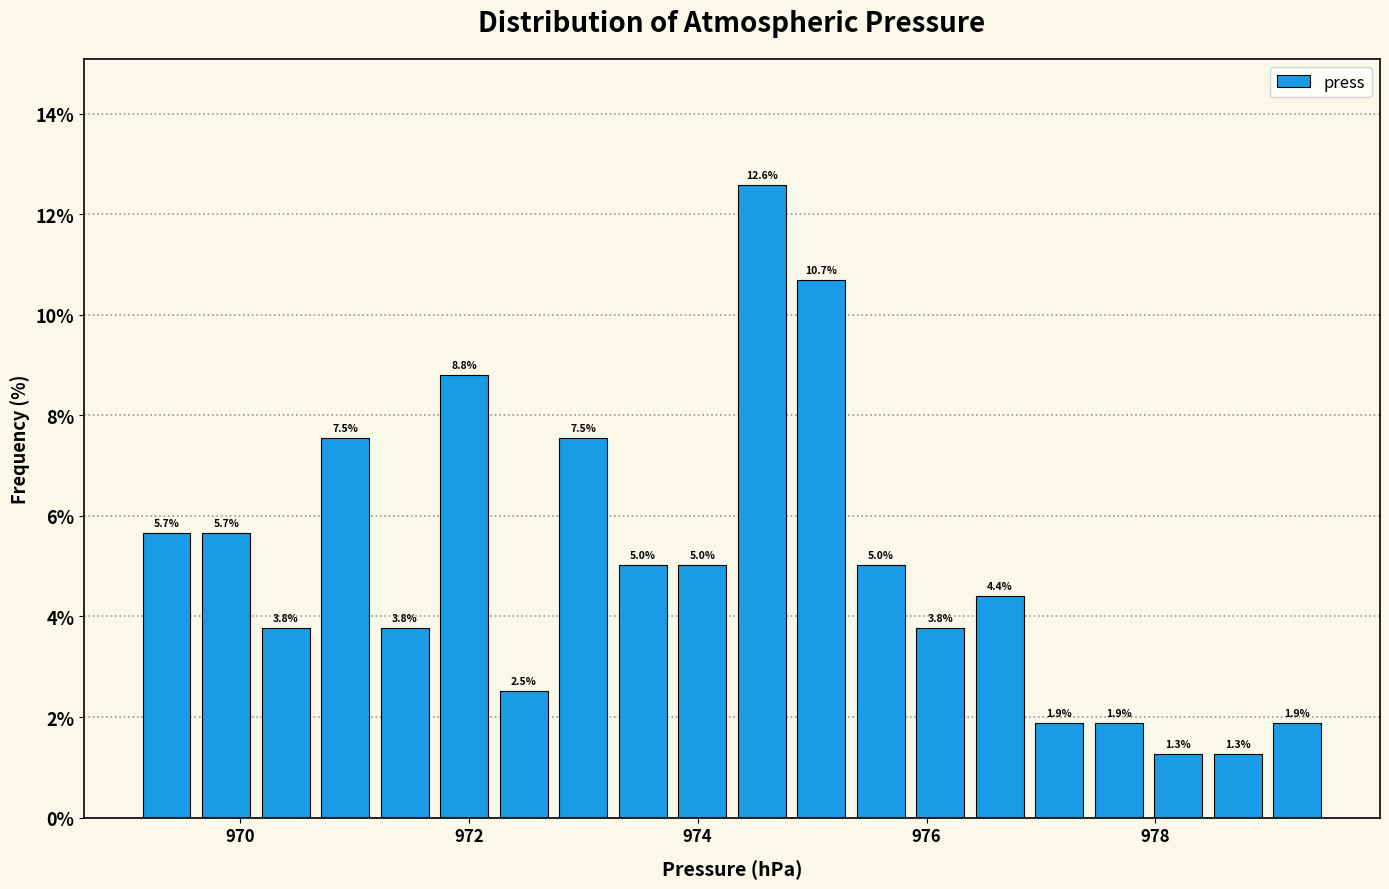

Read against the x-axis, roughly where is the centre of the tallest bar?

974.6